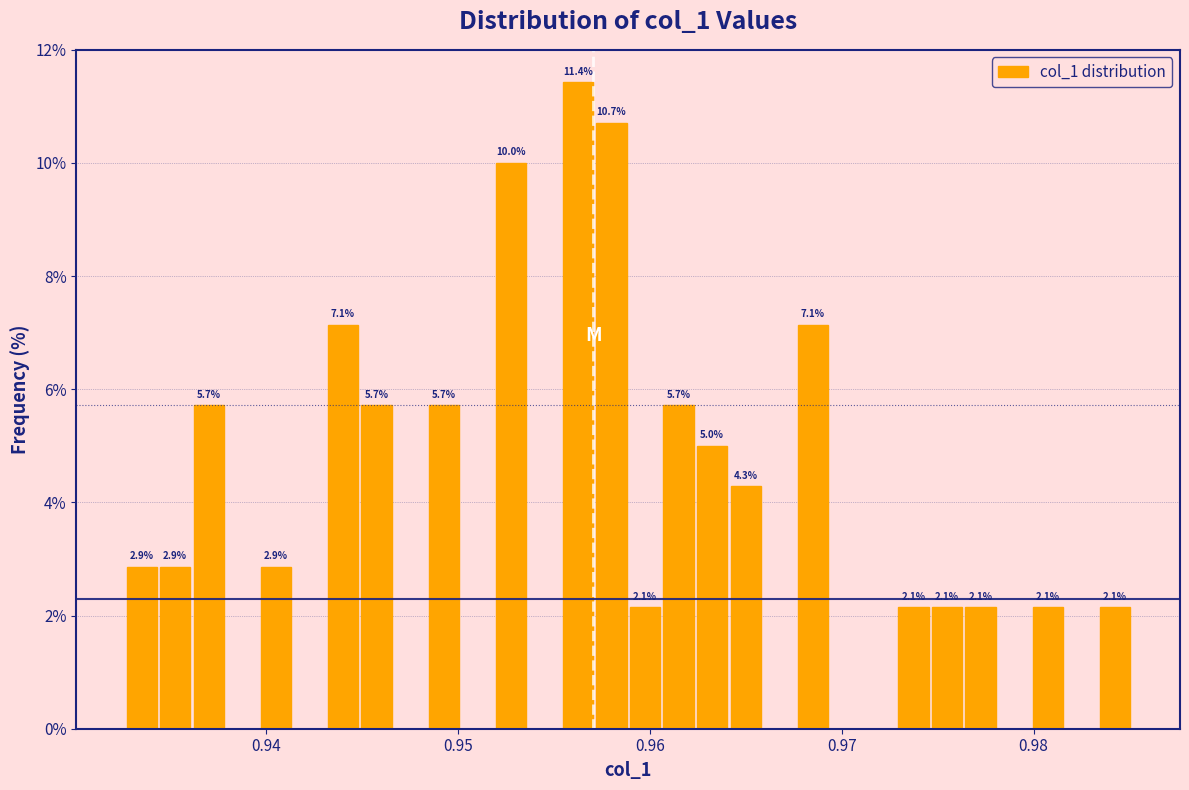

Around what value on the x-axis is the tallest bar? Give the approximate position of its centre, as read against the axis.

0.956